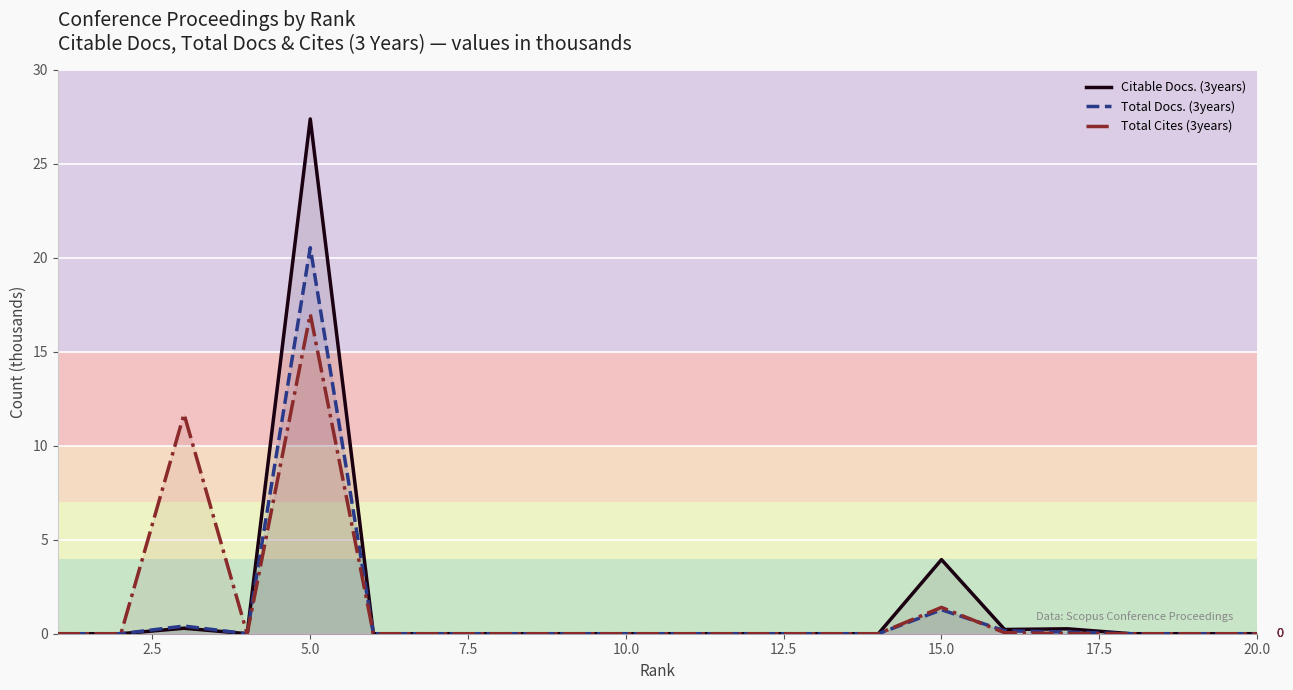

What are all the series names shown in the legend?

Citable Docs. (3years), Total Docs. (3years), Total Cites (3years)